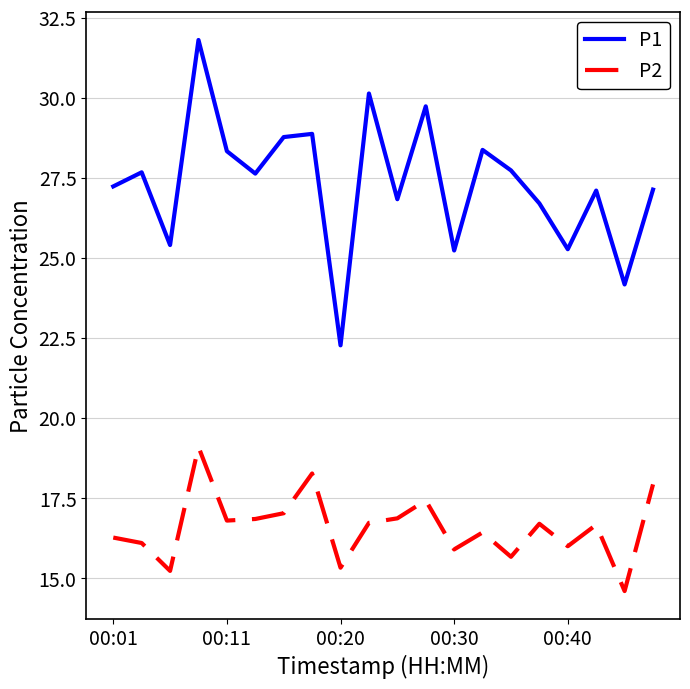

Which series has the largest total across all categories?

P1